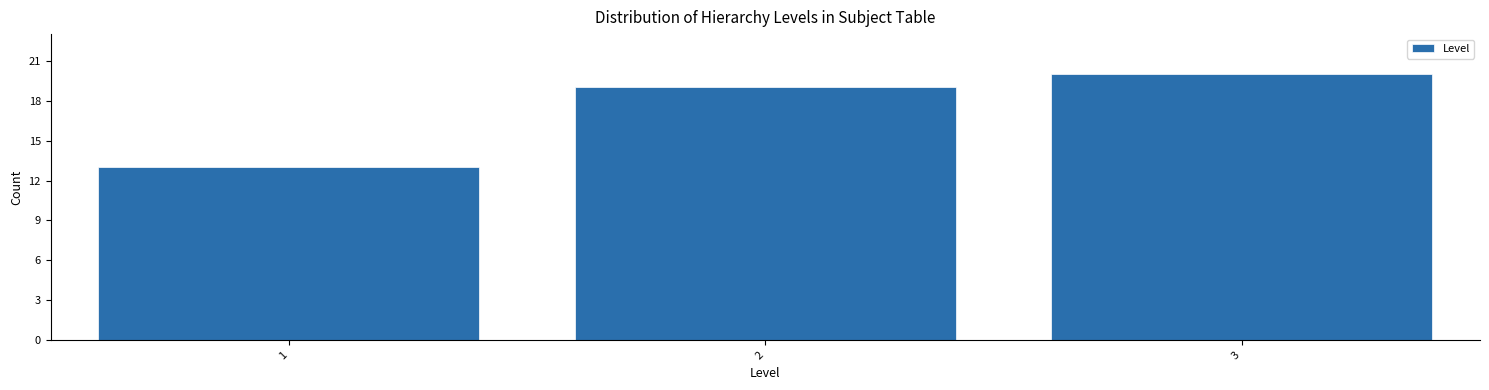

Over which range of the x-axis is the bar tallest?

2.5 to 3.5